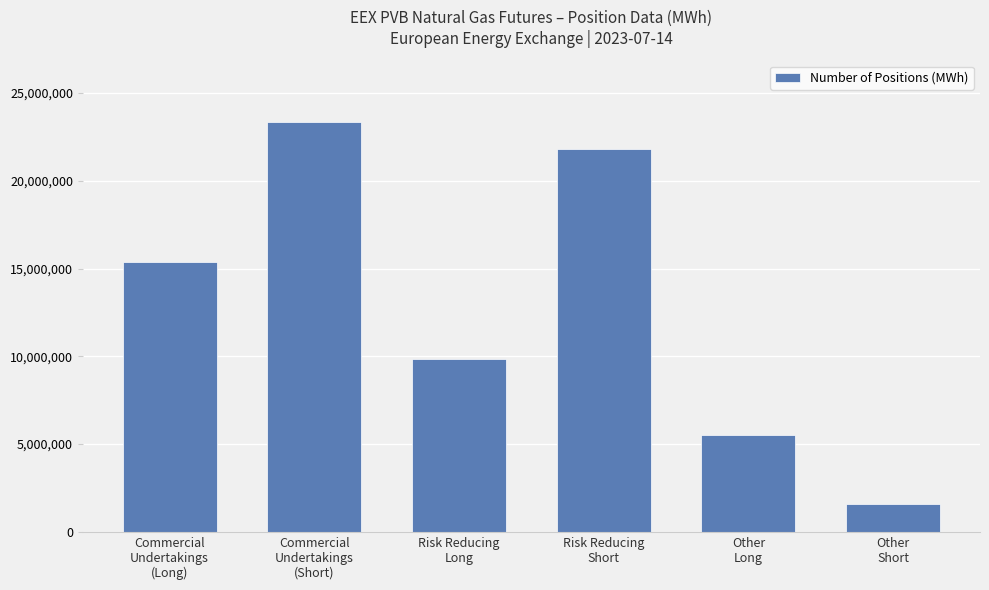

What is the smallest value displayed?

1558720